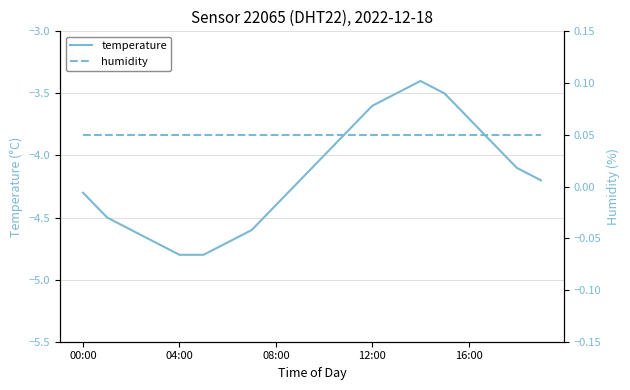

The temperature series shows -1.4 at 00:00. True or false?

False